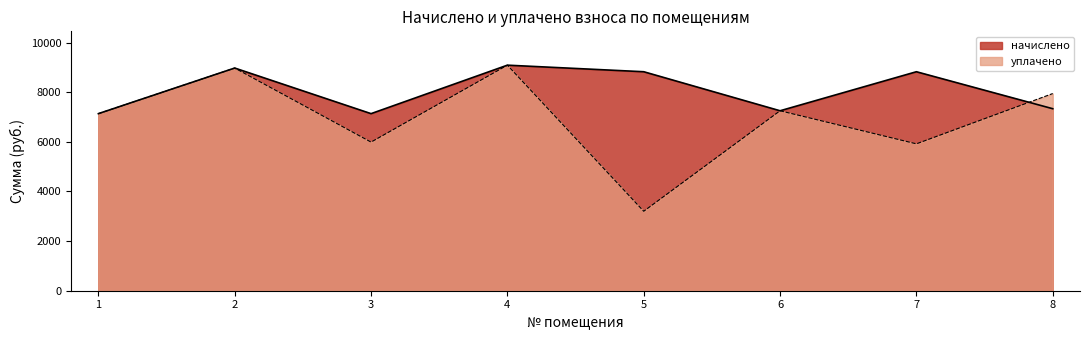

List the labels in order of начислено value, smallest first.

1, 3, 6, 8, 7, 5, 2, 4